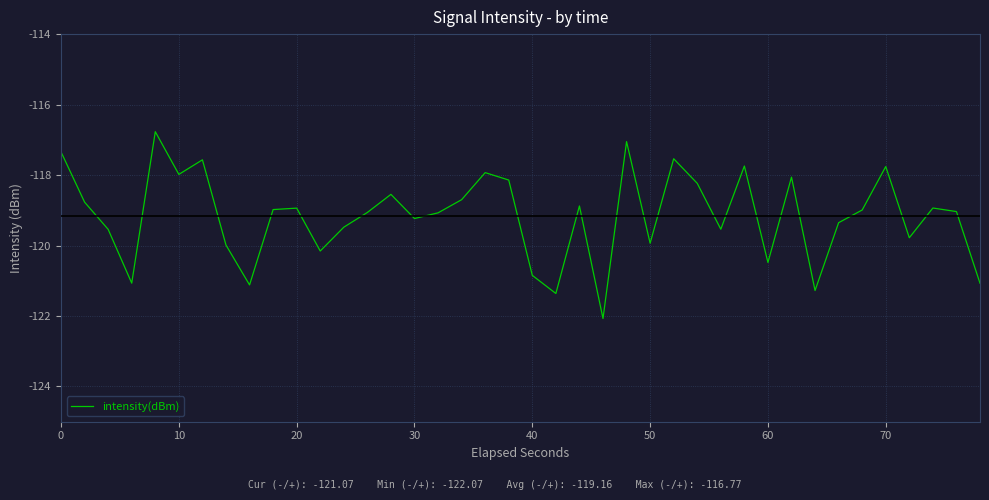

What is the difference between the maximum and second lowest values?

4.6